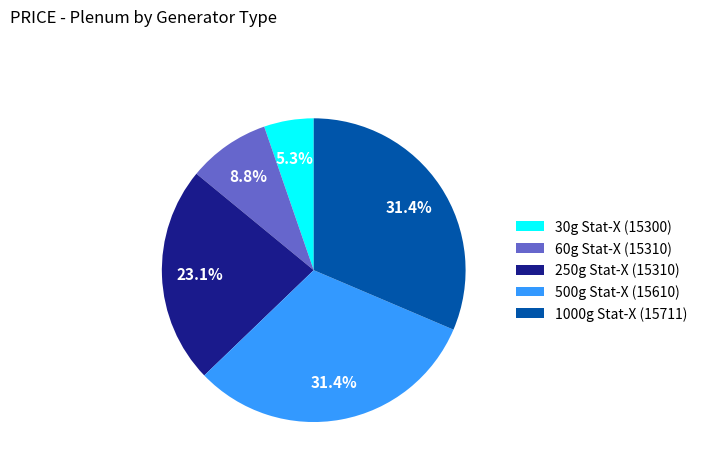

To the nearest percent, what is the difference between the largest and smallest slice percentages?

26%